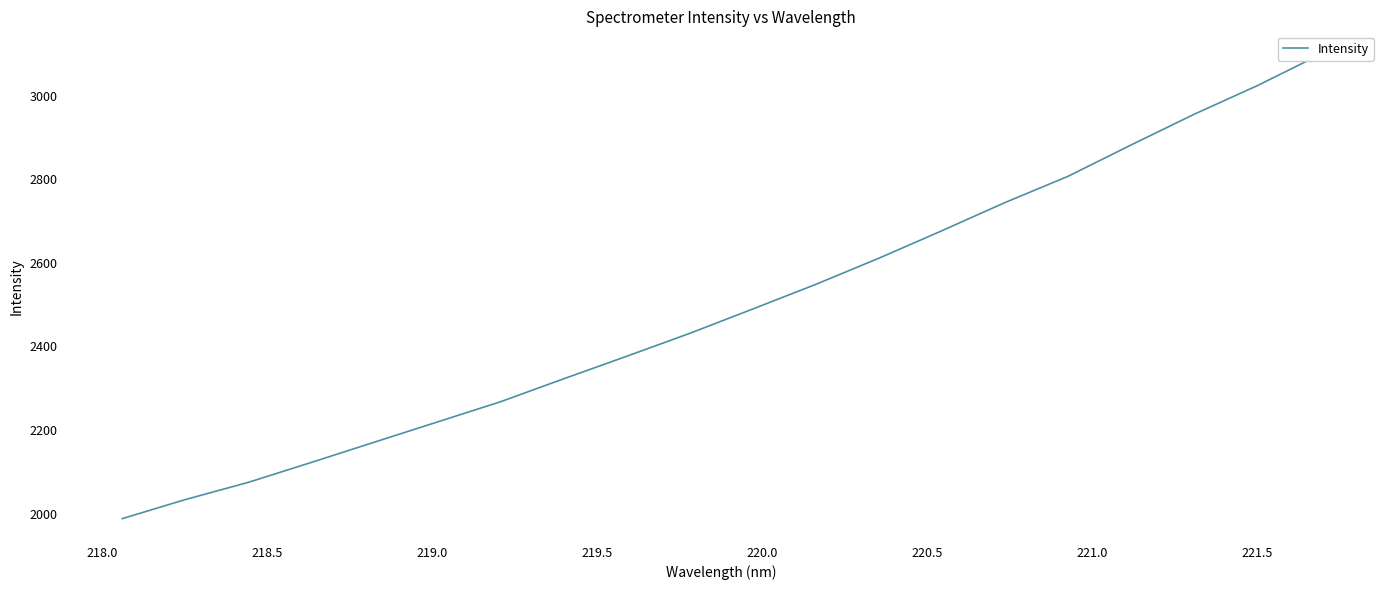

What is the greatest value displayed?

3098.1